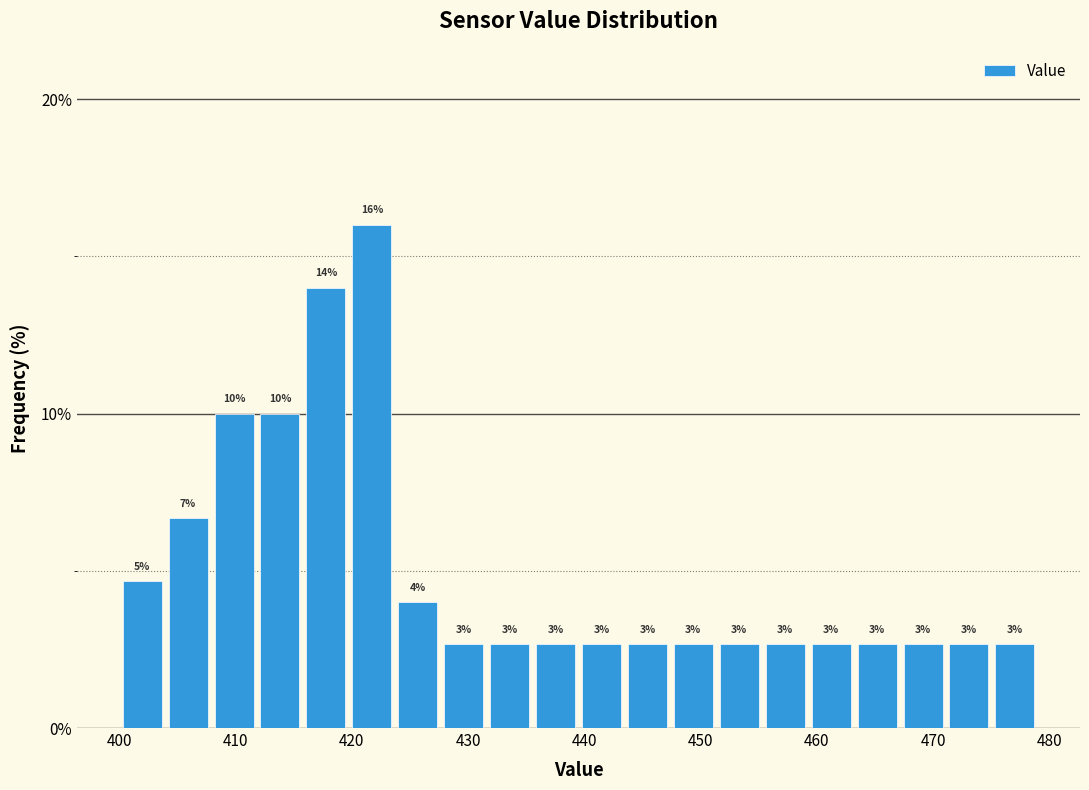

Read against the x-axis, roughly where is the centre of the tallest bar?

422